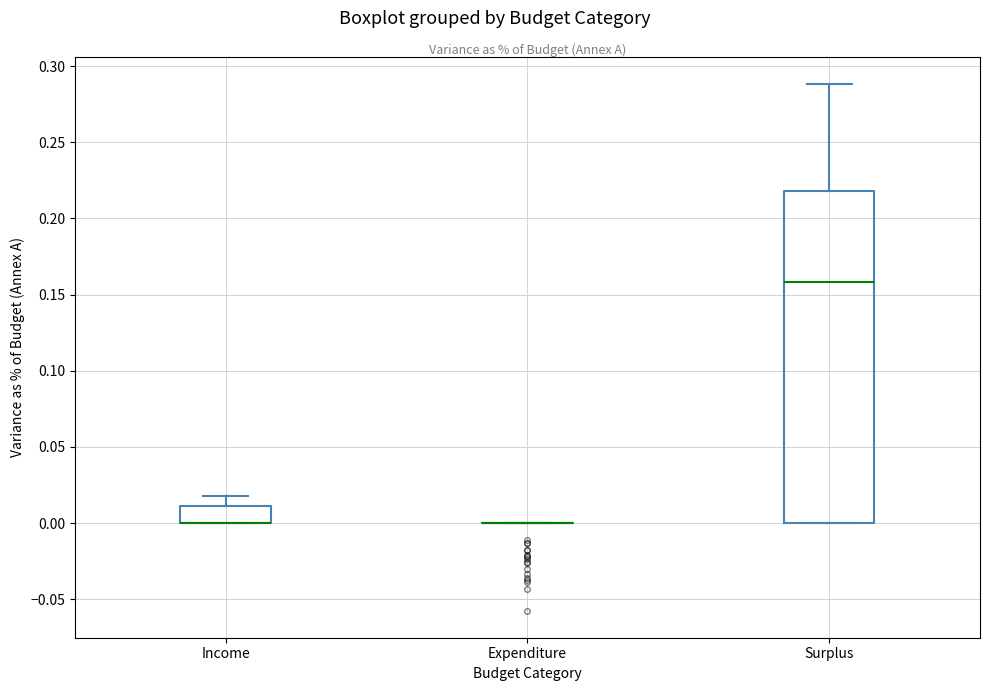

Where does the median line of the box for Surplus sit on the y-axis? The values are not printed on the chart, so give them approximately, as read against the axis.

0.16